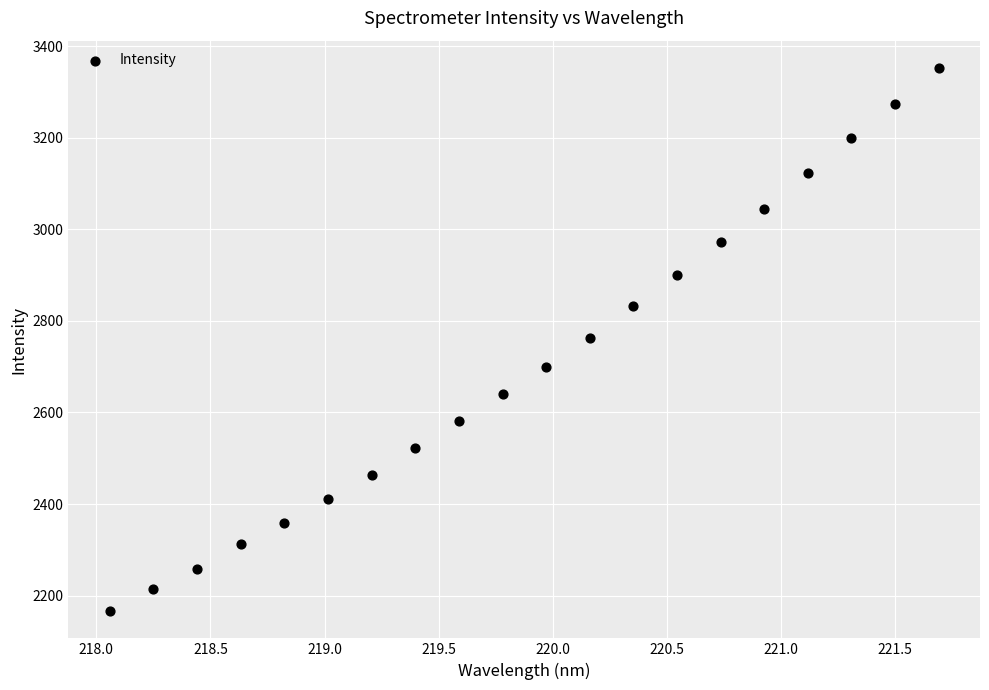

What is the range of X values (max minus min)?

3.6